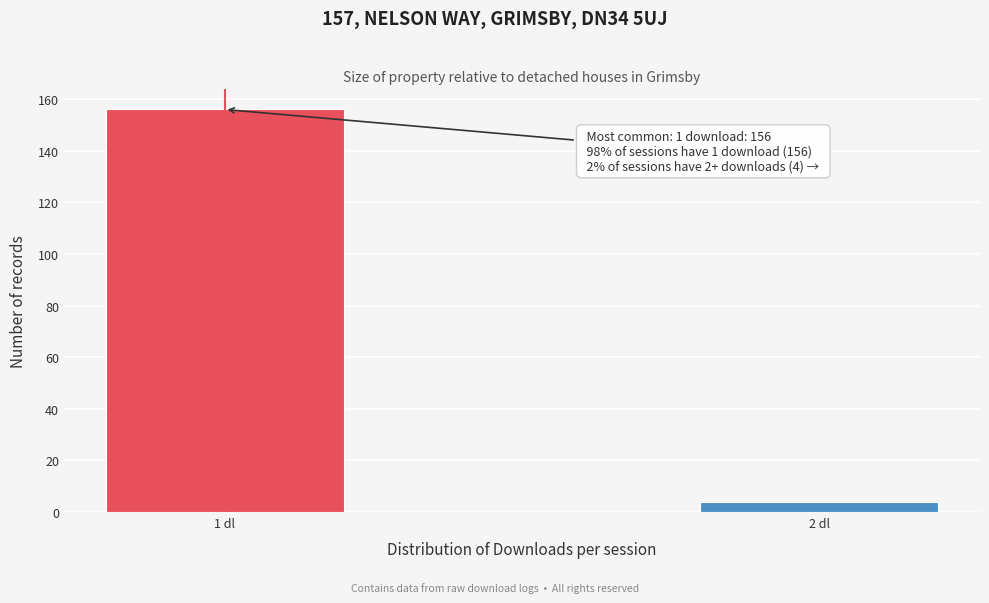

Reading left to right, extract all data points from this chart.

1 dl=156	2 dl=4